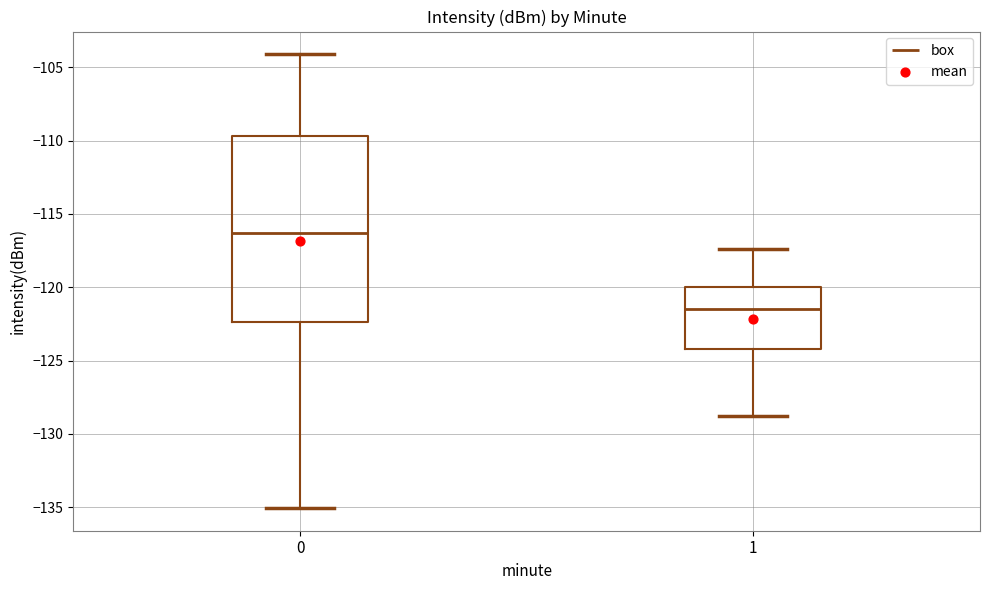

Comparing the boxes themselves (not the whiskers), which one is the tallest?

0